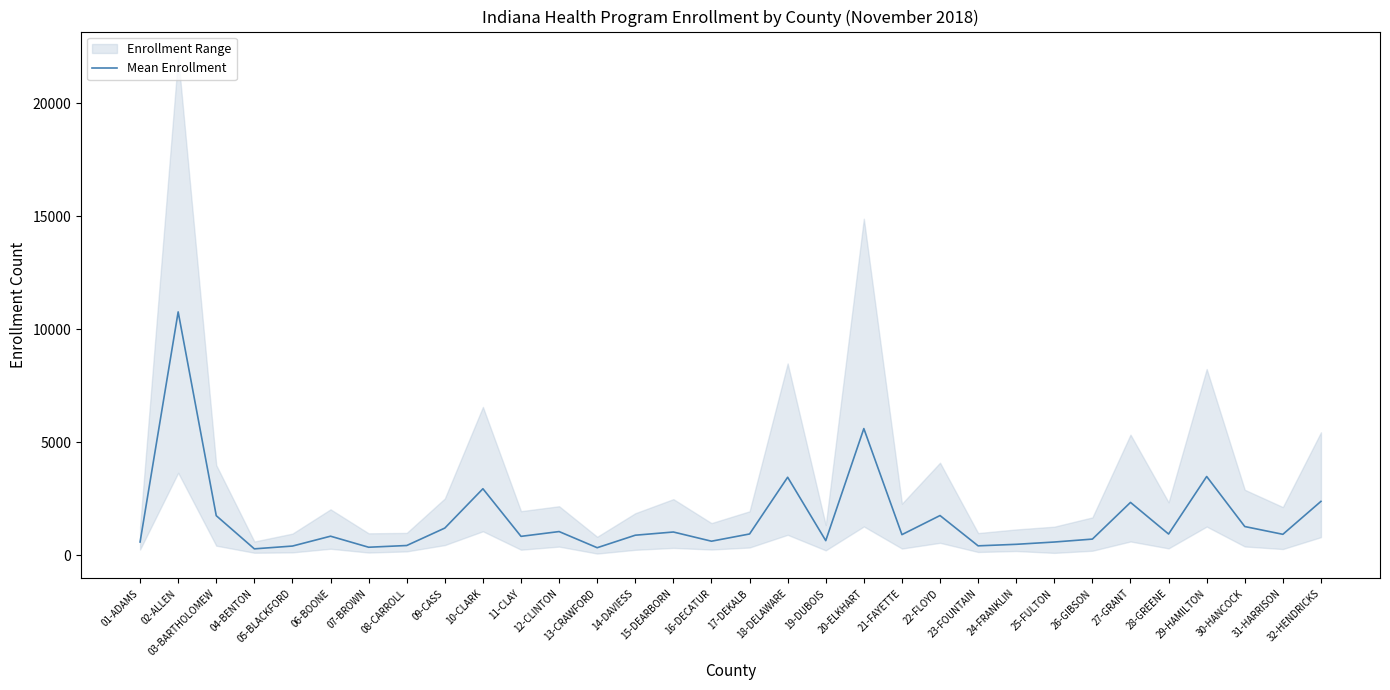

At which label is the value closest to 5518?

20-ELKHART